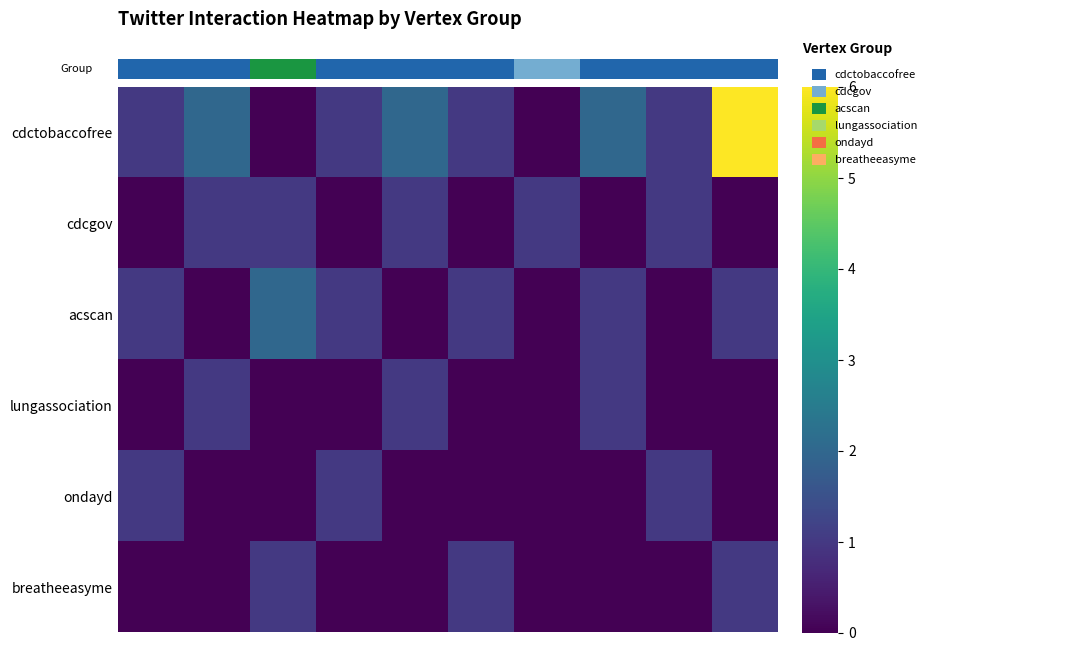

Reading right to left, what are all the values shown in this chart?

cdctobaccofree: 6	1	2	0	1	2	1	0	2	1
cdcgov: 0	1	0	1	0	1	0	1	1	0
acscan: 1	0	1	0	1	0	1	2	0	1
lungassociation: 0	0	1	0	0	1	0	0	1	0
ondayd: 0	1	0	0	0	0	1	0	0	1
breatheeasyme: 1	0	0	0	1	0	0	1	0	0